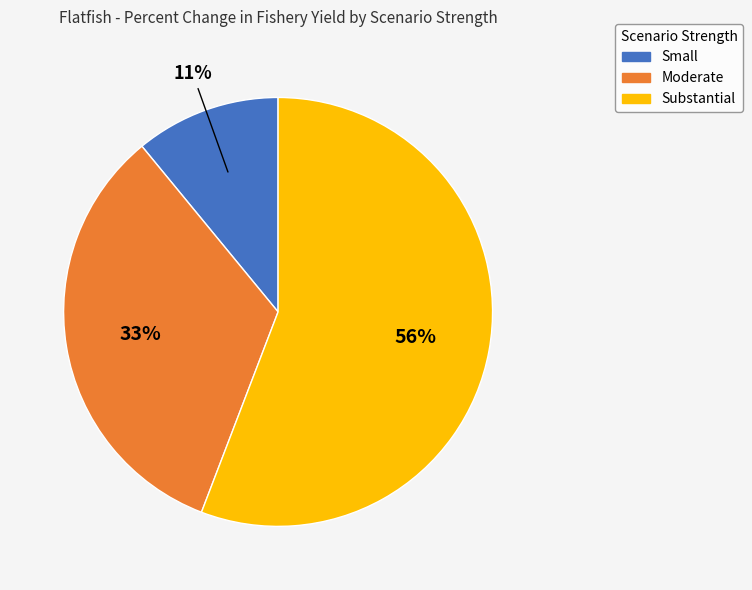

To the nearest percent, what is the difference between the largest and smallest slice percentages?

45%